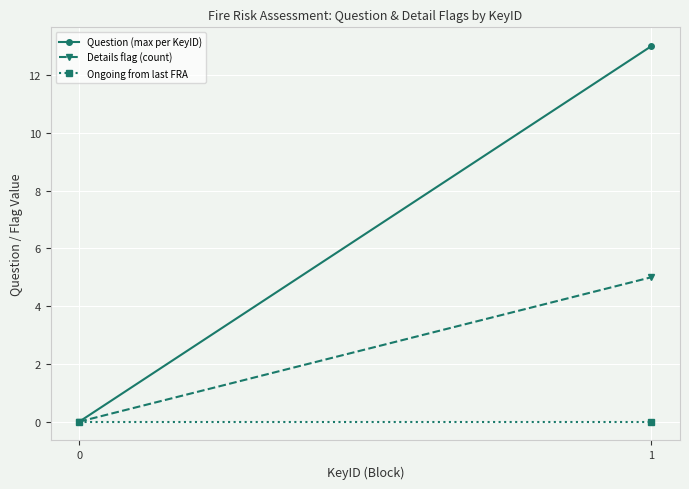

The Ongoing from last FRA series shows 0 at 0. True or false?

True